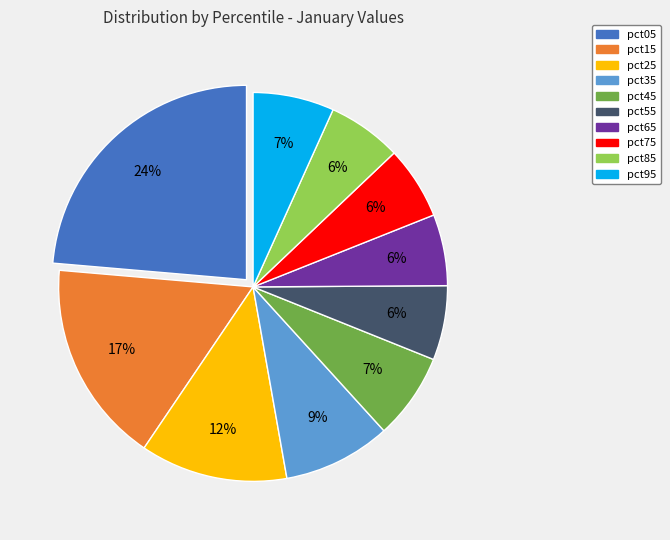

Combined, do pct25 and pct65 account for over 50%?

No